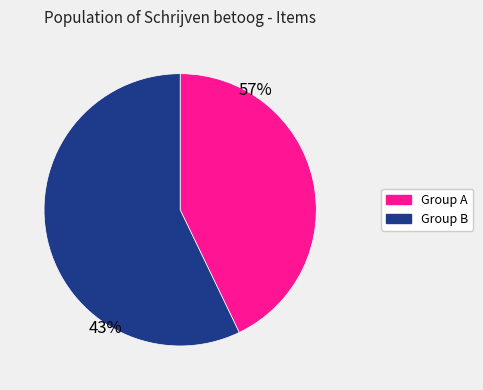

Is there any slice that represents more than half of the pie?

Yes